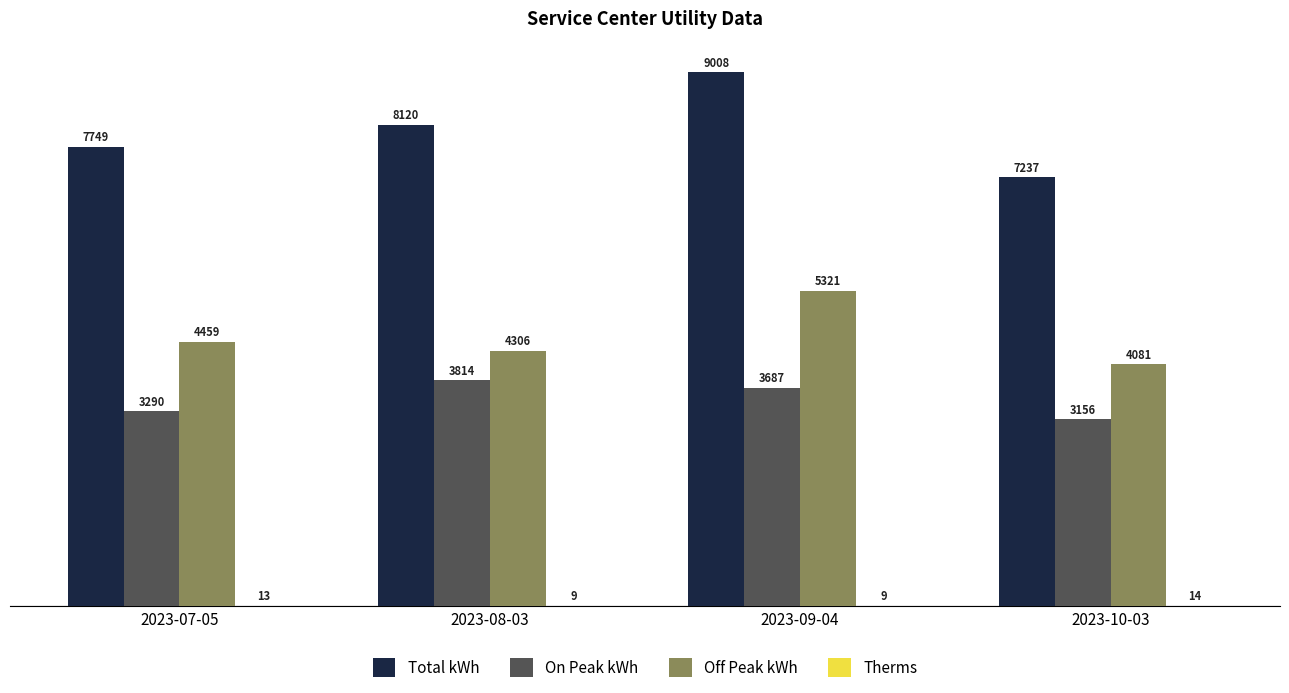

Which series changed the most between 2023-07-05 and 2023-10-03?

Total kWh